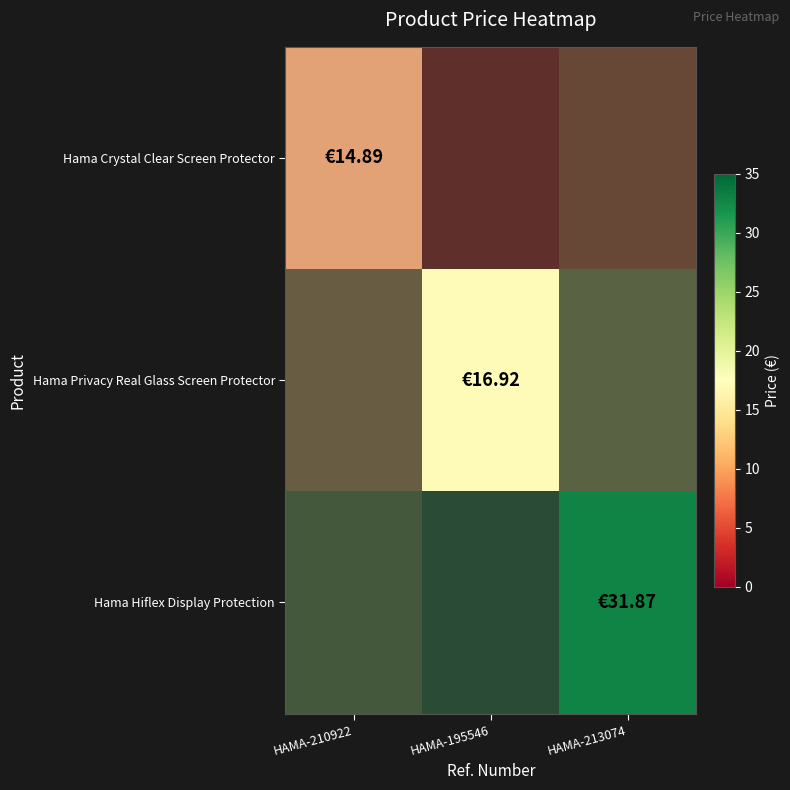

At which label does Hama Crystal Clear Screen Protector reach its minimum?

HAMA-210922